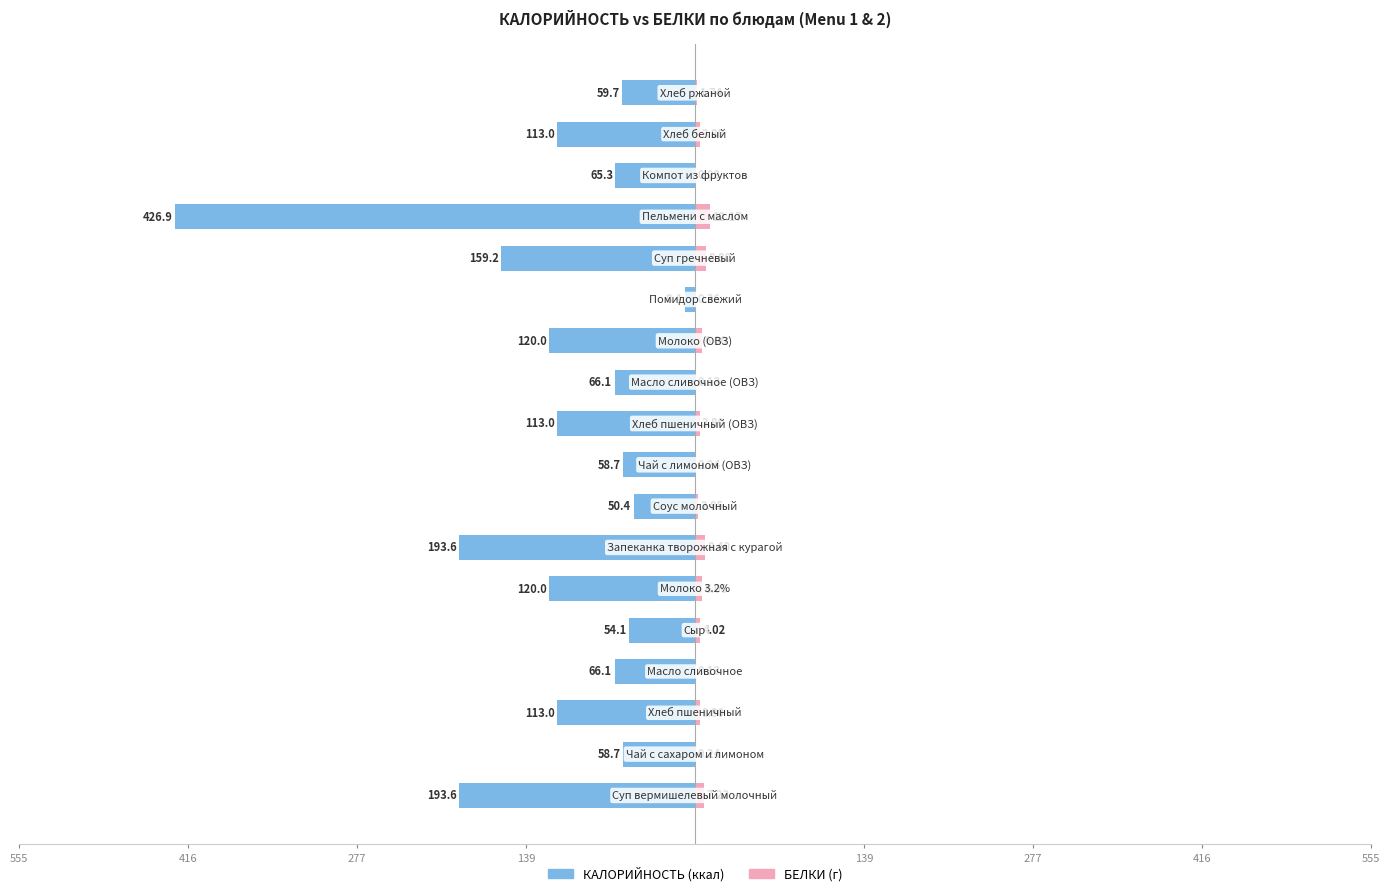

Which series has the widest spread of values?

КАЛОРИЙНОСТЬ